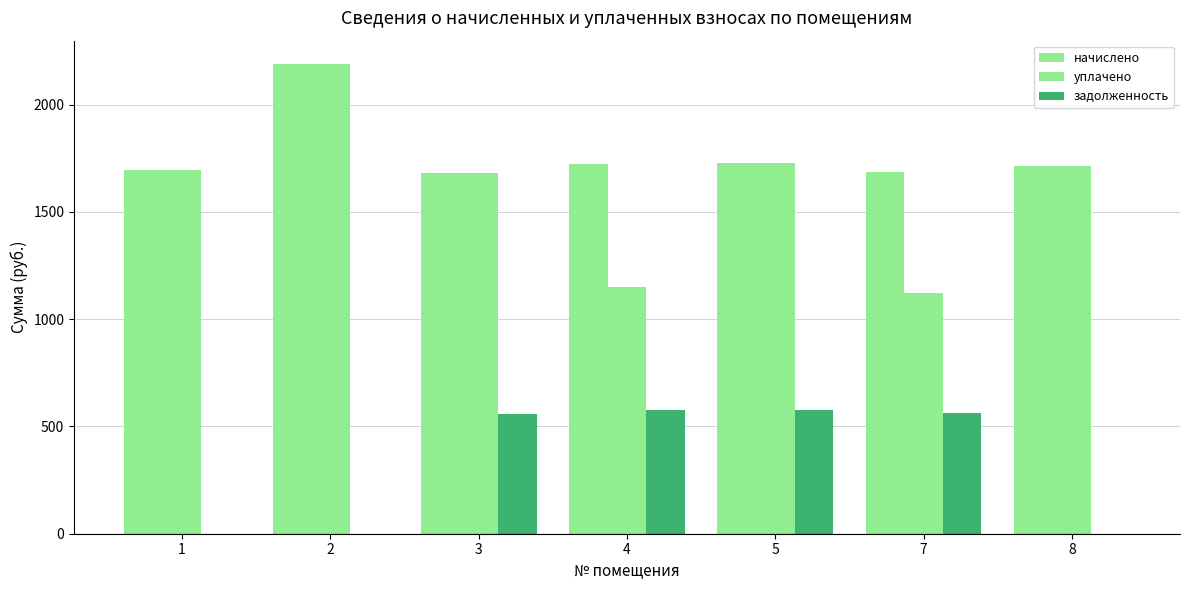

What is the minimum value for уплачено?

1124.2